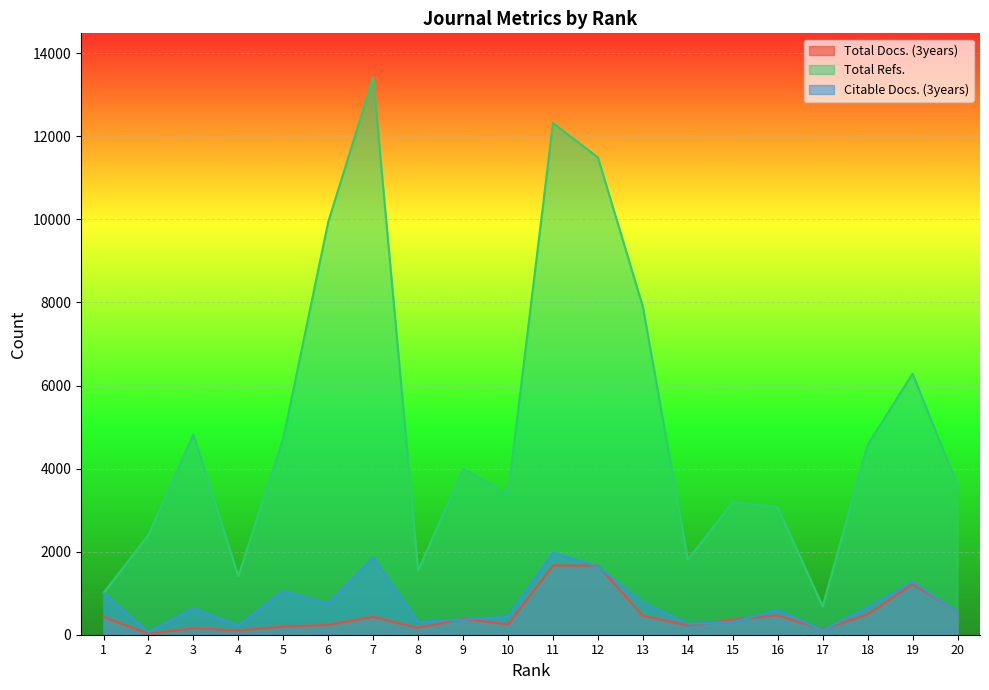

True or false: Total Refs. and Citable Docs. (3years) cross at least once.

False